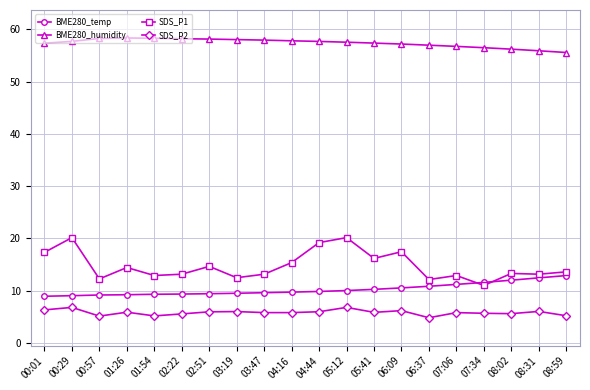

True or false: BME280_humidity and BME280_temp intersect in this chart.

False